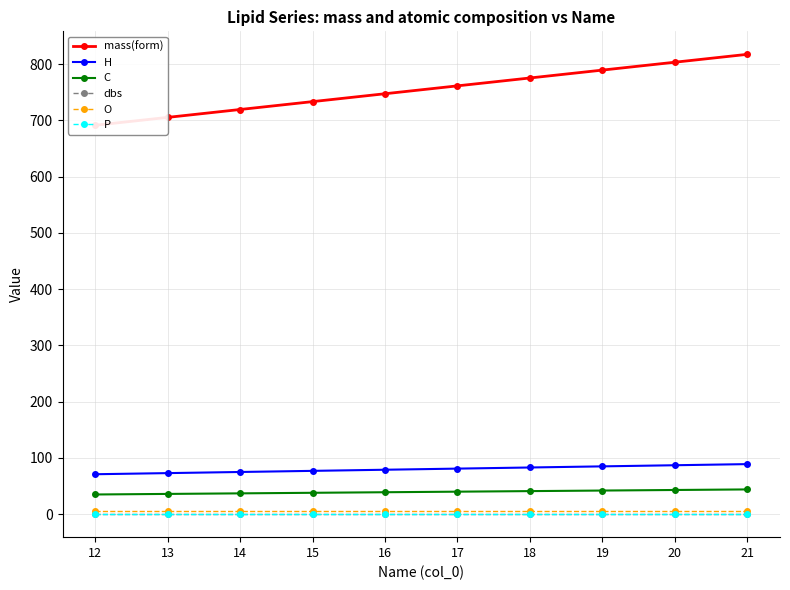

How many C values are between 37 and 42?

6